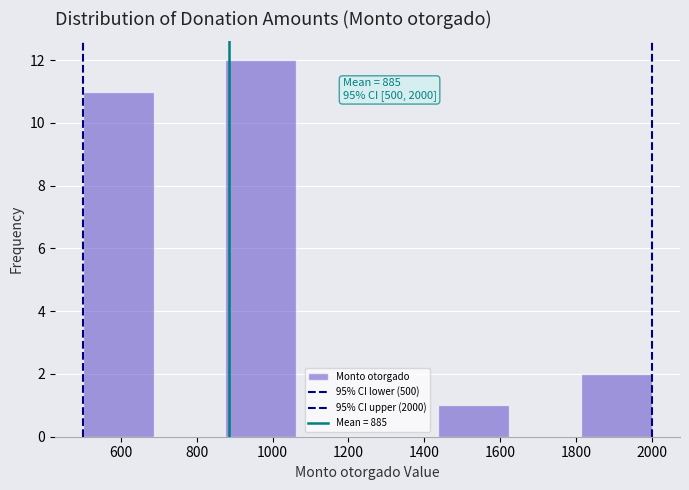

Over which range of the x-axis is the bar tallest?

880 to 1060